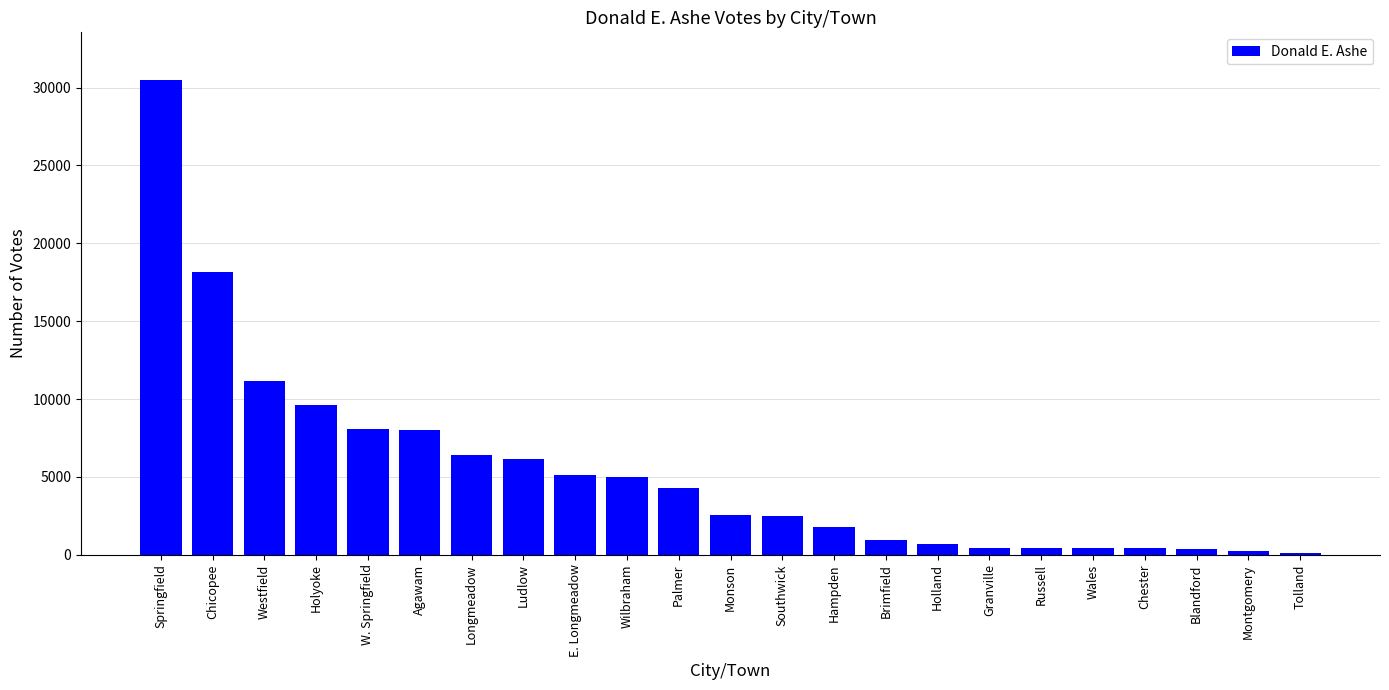

What is the greatest value displayed?

30501